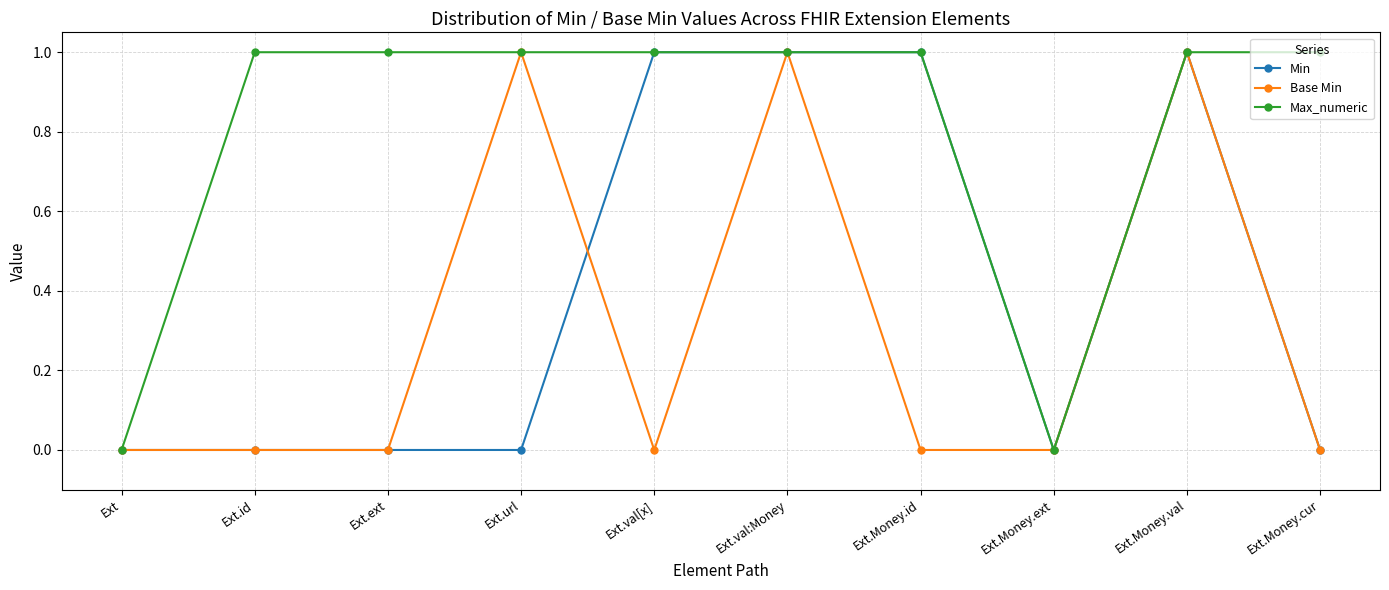

True or false: Base Min has more than 1 points higher than both neighbors.

True